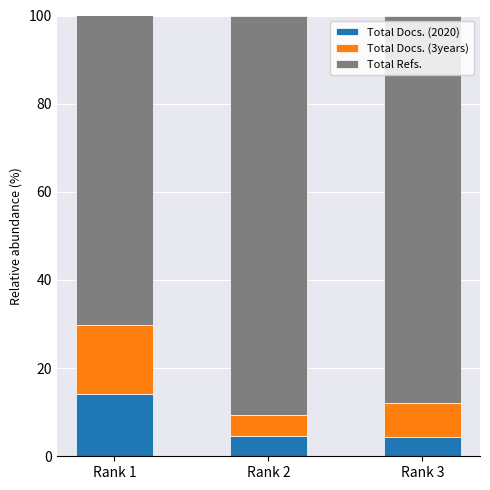

What is the total value across all series at Rank 3?

100.0